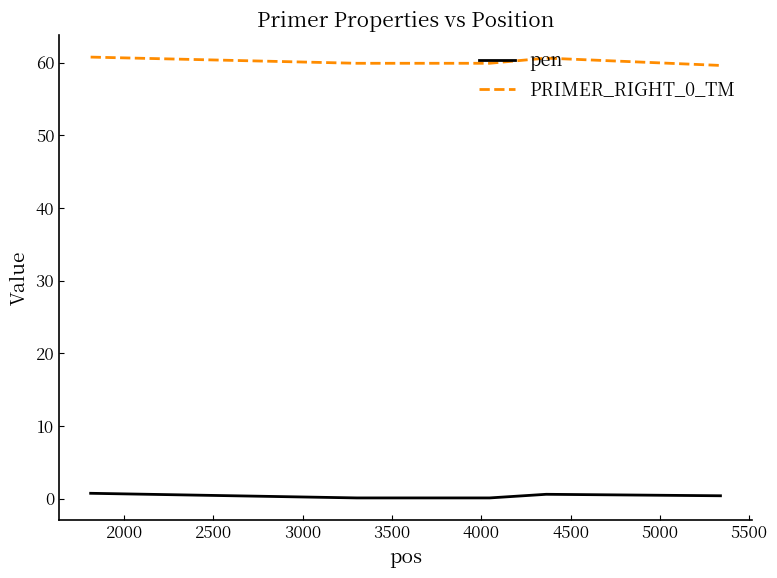

In PRIMER_RIGHT_0_TM, how many points are lower than both neighbors (excluding endpoints)?

1